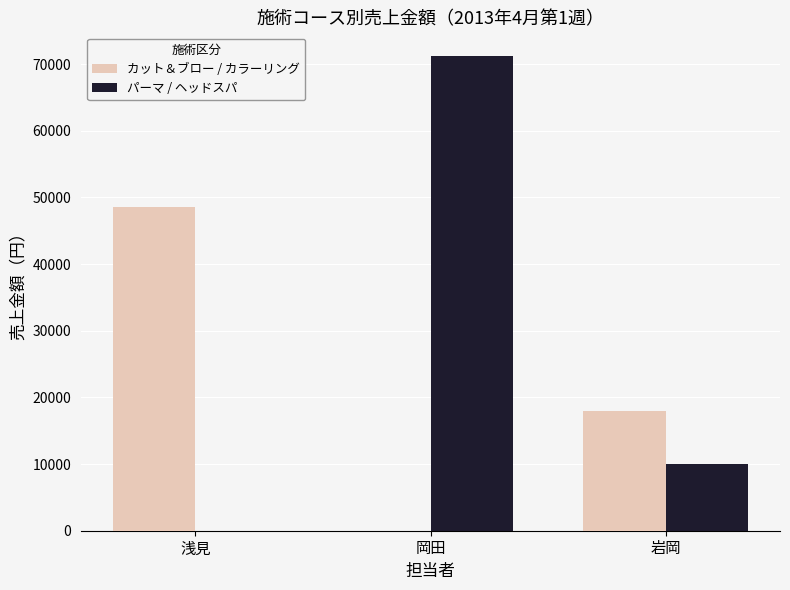

What is the sum of the パーマ / ヘッドスパ values at 岡田 and 浅見?

71200